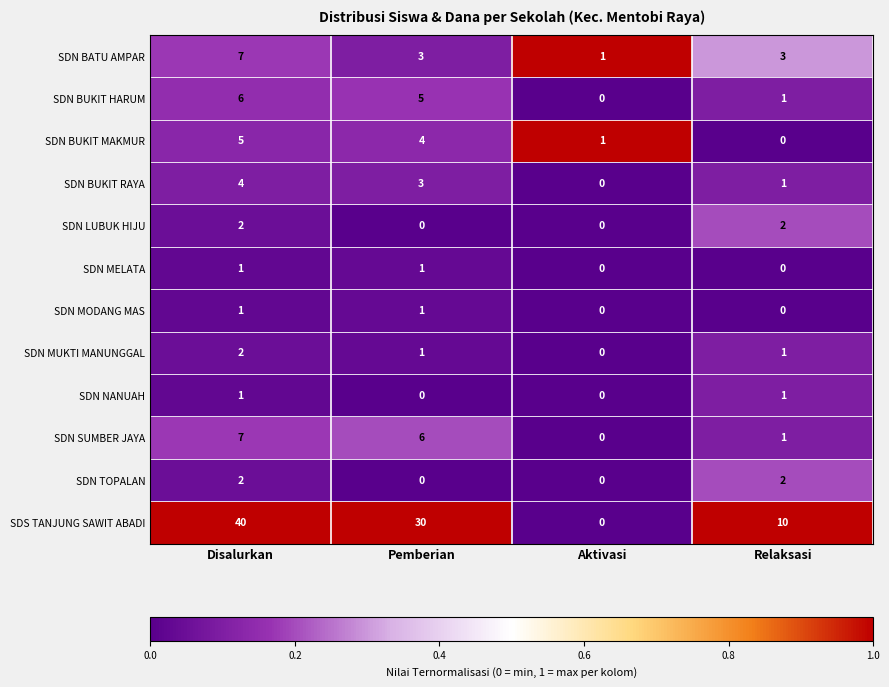

Between Disalurkan and Relaksasi, which series saw the biggest shift?

SDS TANJUNG SAWIT ABADI